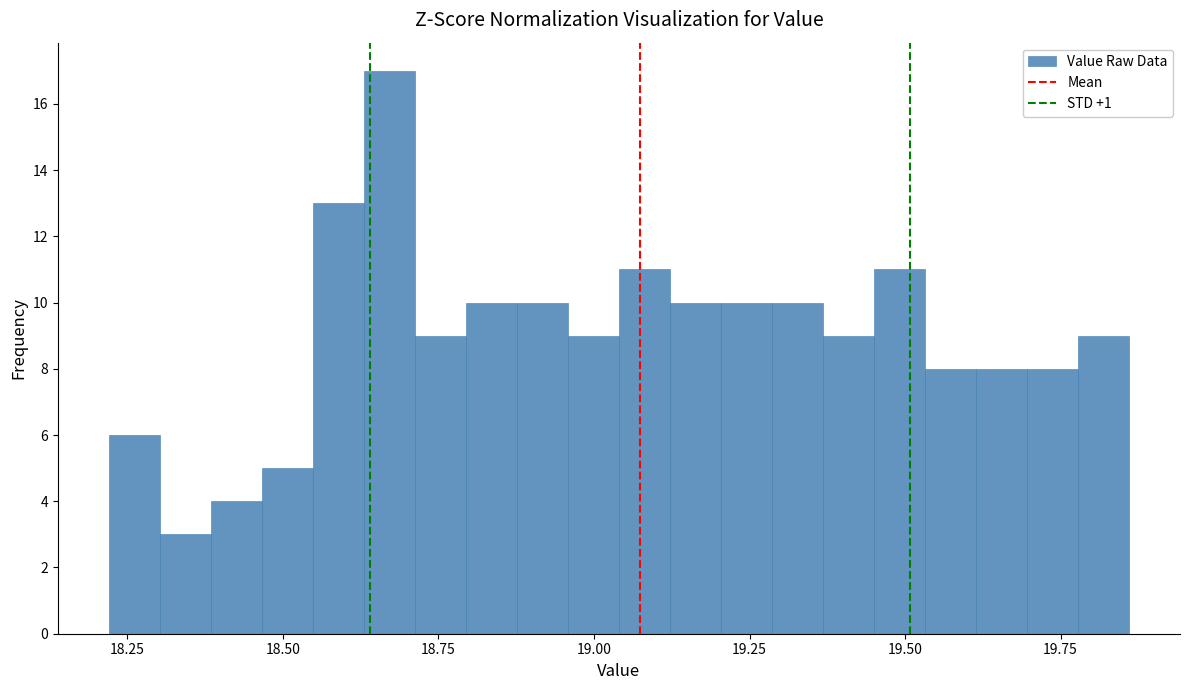

Around what value on the x-axis is the tallest bar? Give the approximate position of its centre, as read against the axis.

18.65